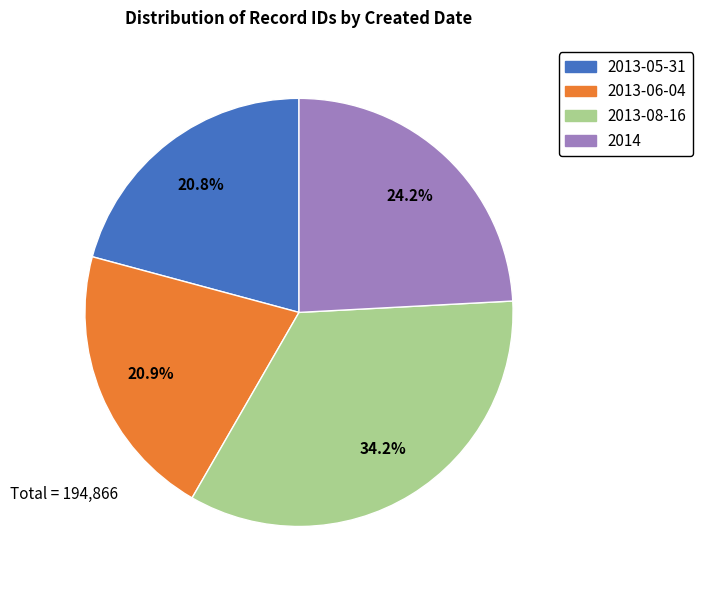

What percentage is NOT represented by 2013-05-31?

79.2%